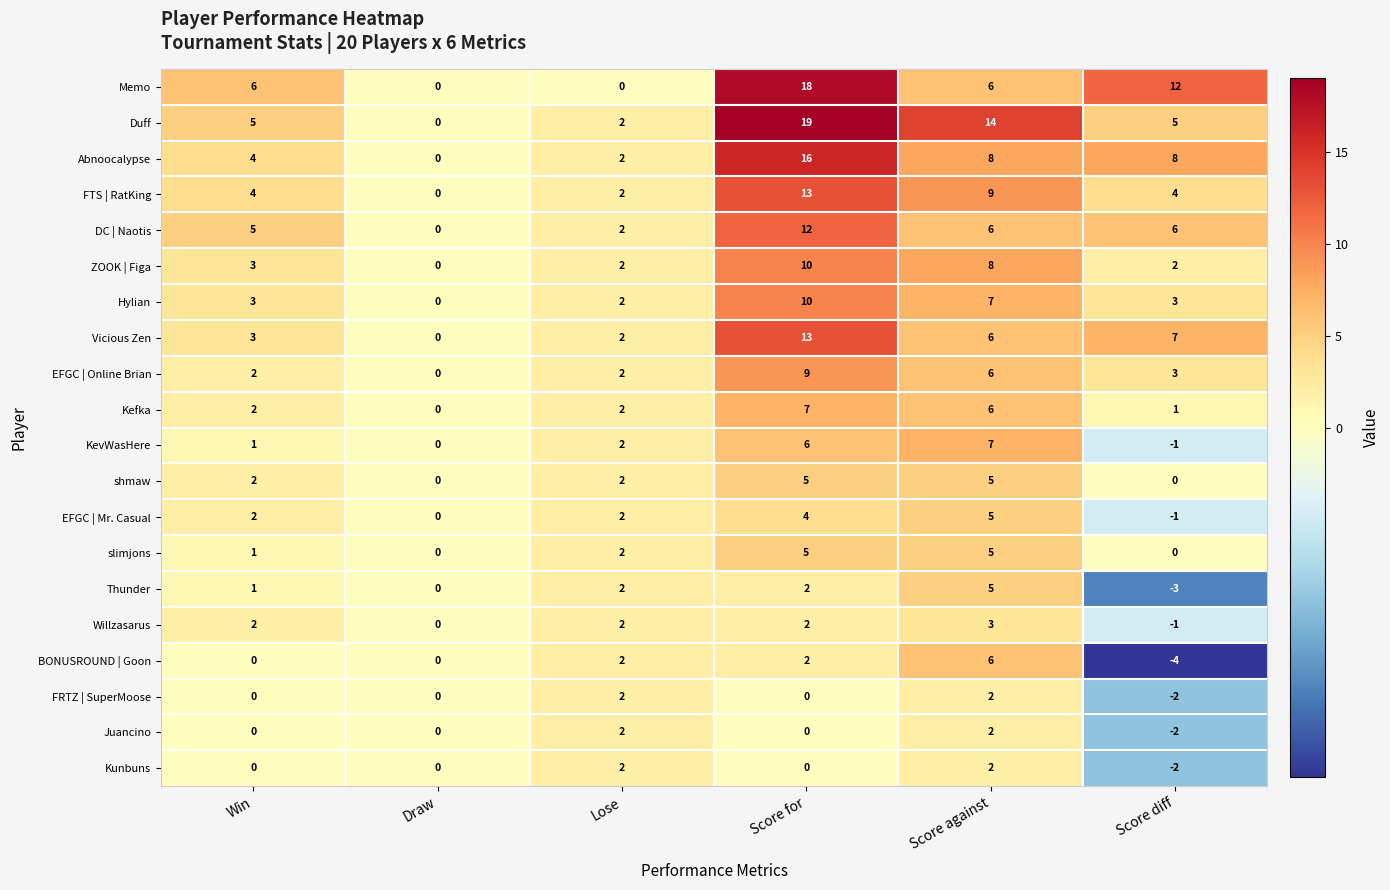

What is the difference between the maximum and second lowest values in the EFGC | Online Brian series?

7